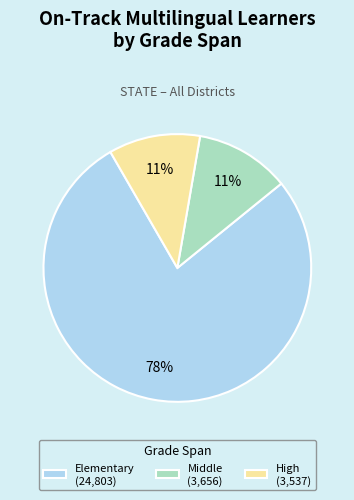

Count the number of slices in the pie.

3